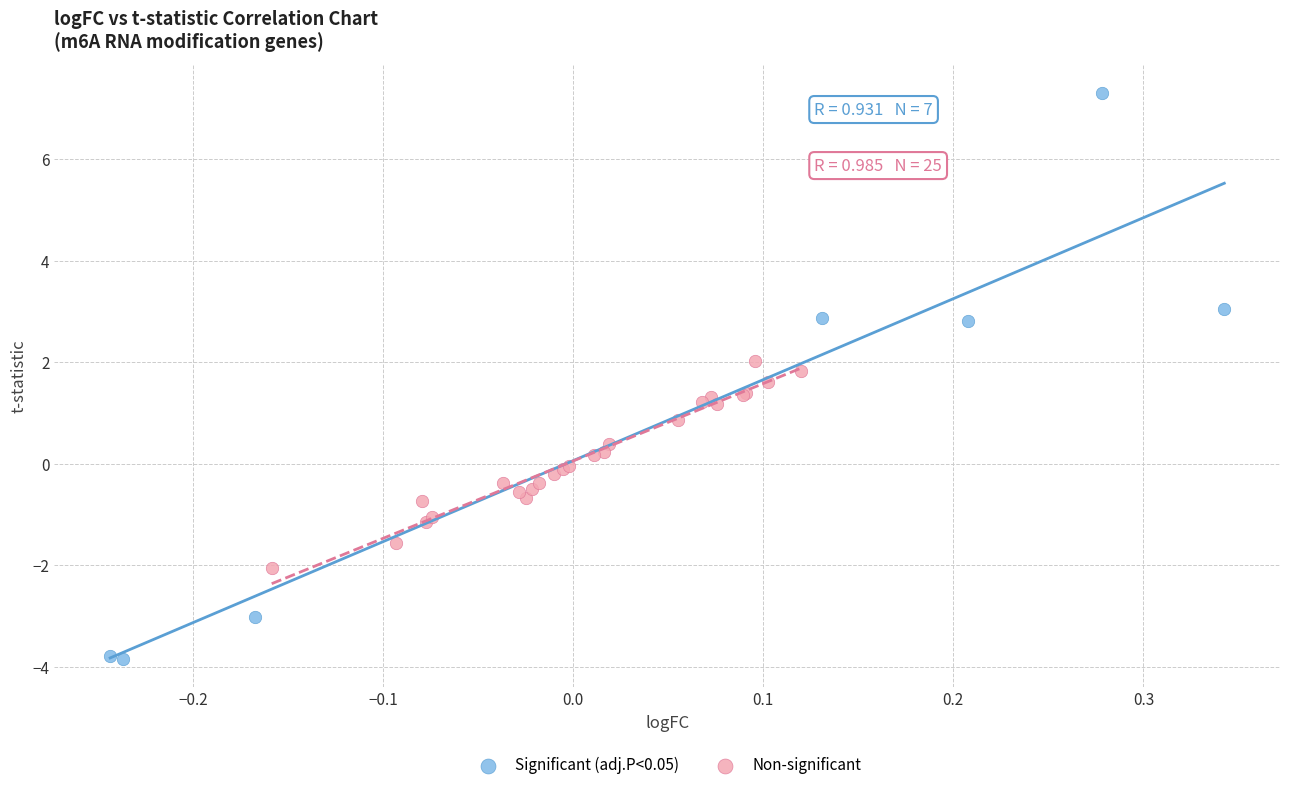

Which series has the largest Y range (max minus min)?

Significant (adj.P<0.05)